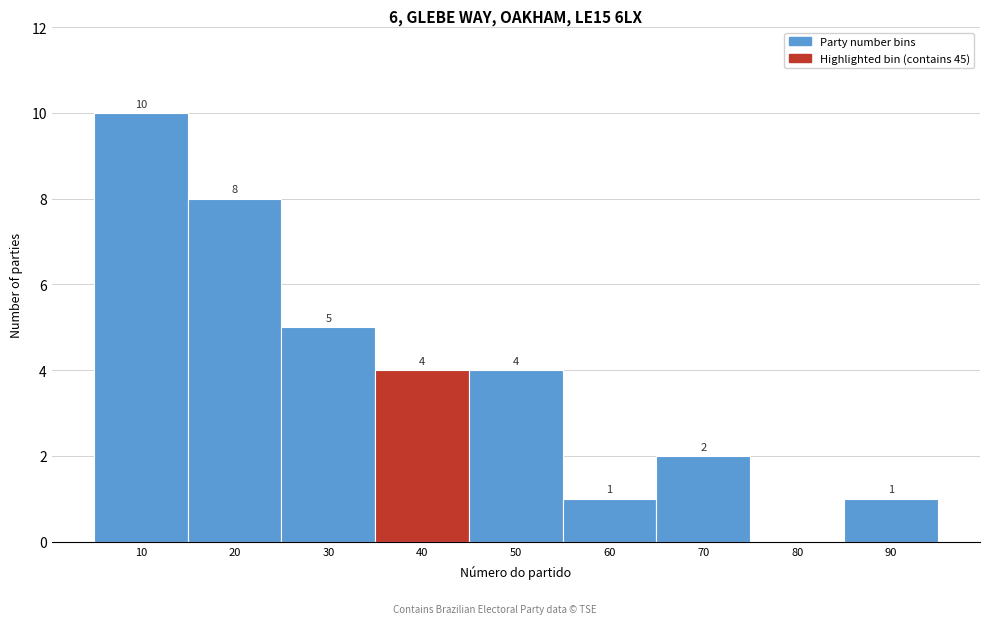

Reading left to right, list all the values displayed in this chart.

10=10	20=8	30=5	40=4	50=4	60=1	70=2	80=0	90=1